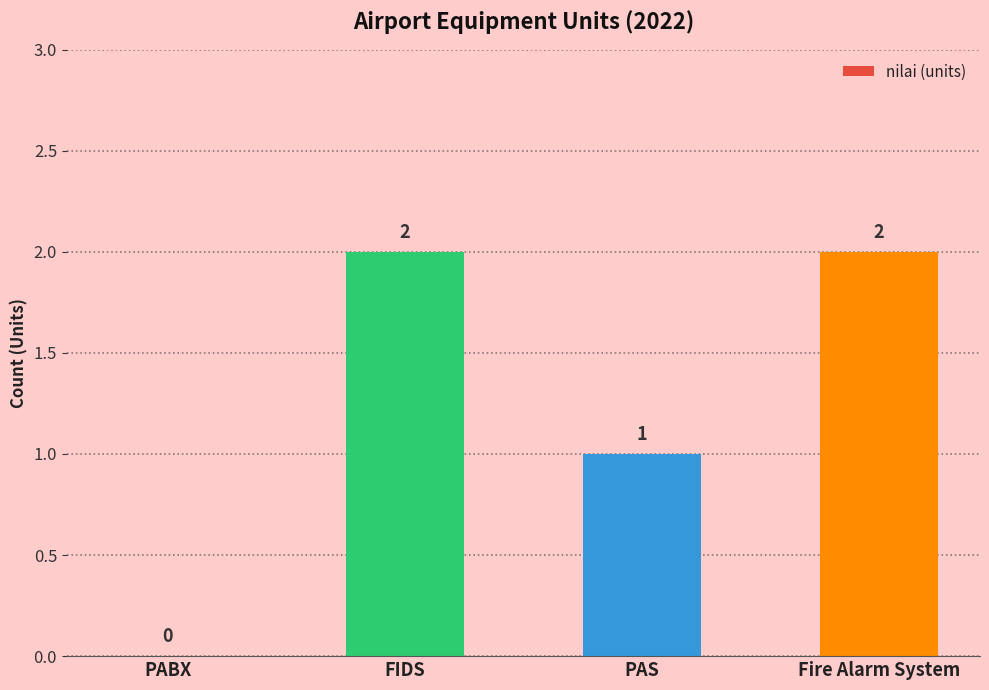

Reading right to left, what are all the values shown in this chart?

Fire Alarm System=2	PAS=1	FIDS=2	PABX=0